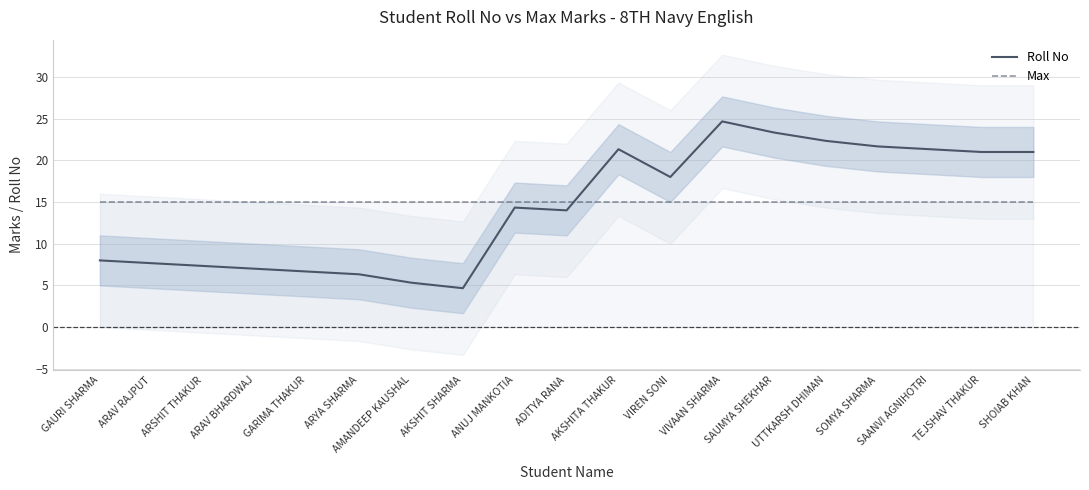

Between ARAV RAJPUT and TEJSHAV THAKUR, which is larger?

TEJSHAV THAKUR